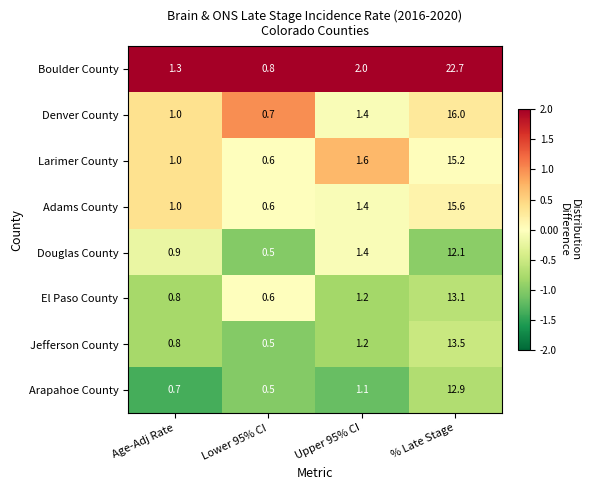

Rank the series by their maximum value, from lowest to highest.

Douglas County, Arapahoe County, El Paso County, Jefferson County, Larimer County, Adams County, Denver County, Boulder County